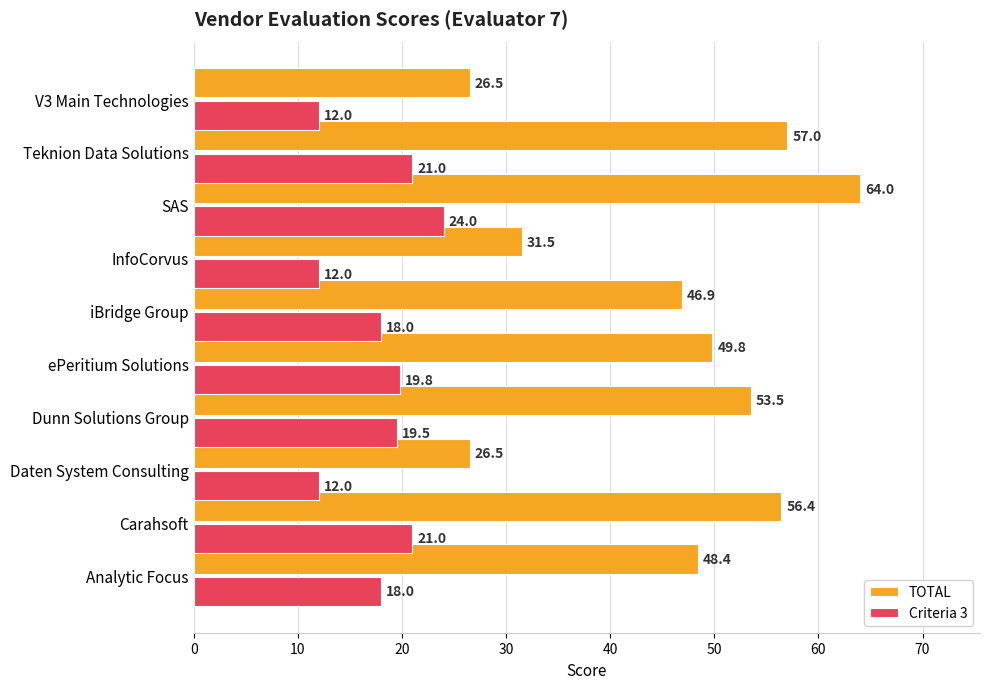

At which label is TOTAL closest to 45?

iBridge Group